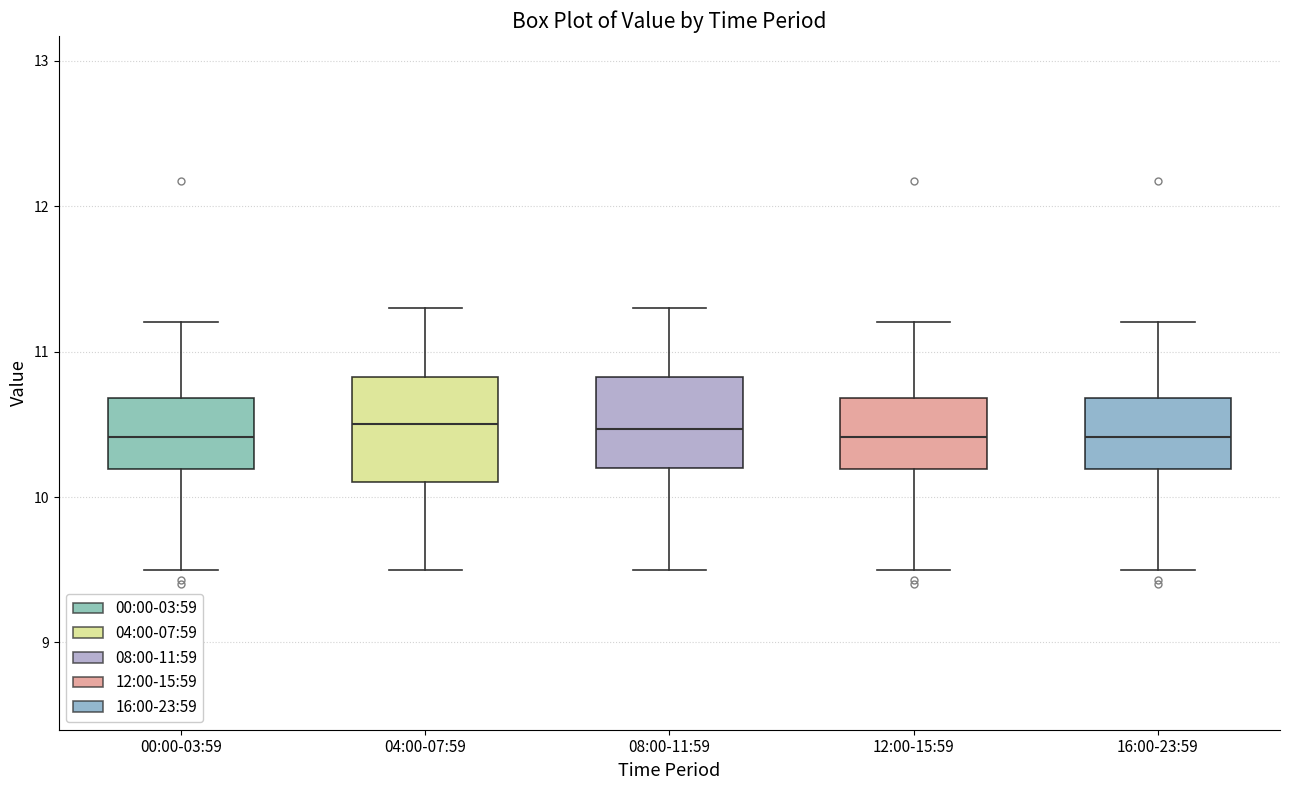

Where does the lower whisker of the box for 04:00-07:59 end on the y-axis? The values are not printed on the chart, so give them approximately, as read against the axis.

9.5